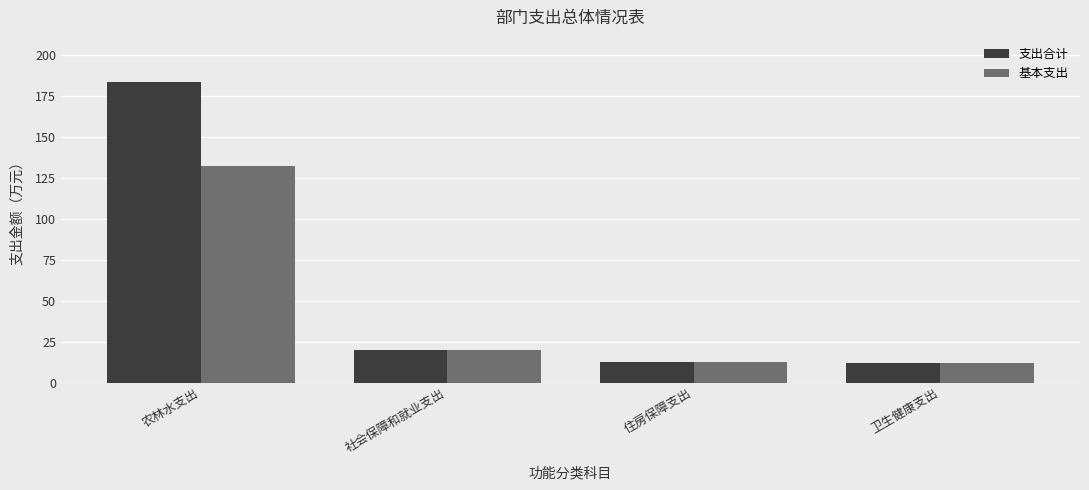

At which label is 支出合计 closest to 97?

社会保障和就业支出